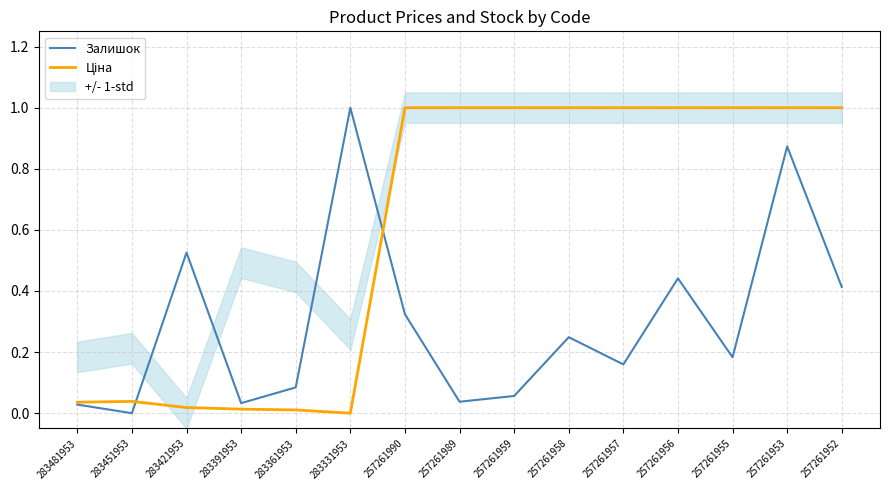

What is the value of the Залишок point at the 13th from the left?

0.2